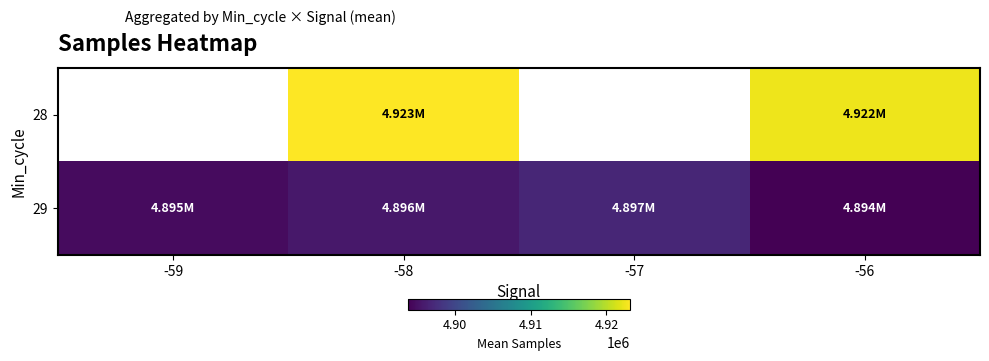

The value of 29 at -59 is 7175666.3. True or false?

False